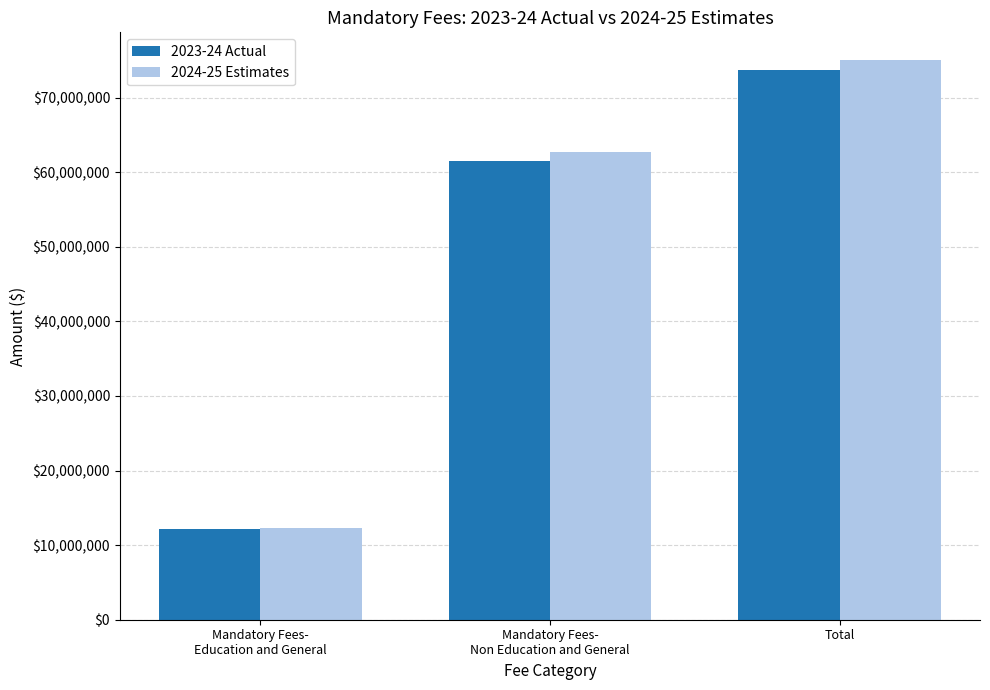

What is the maximum value shown in the chart?

75000656.6